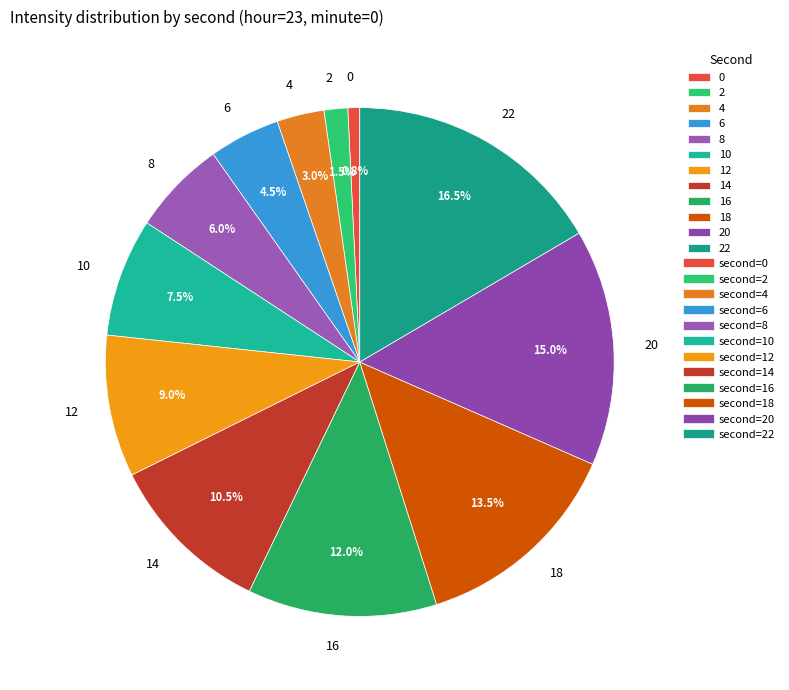

Combined, do 6 and 22 account for over 50%?

No